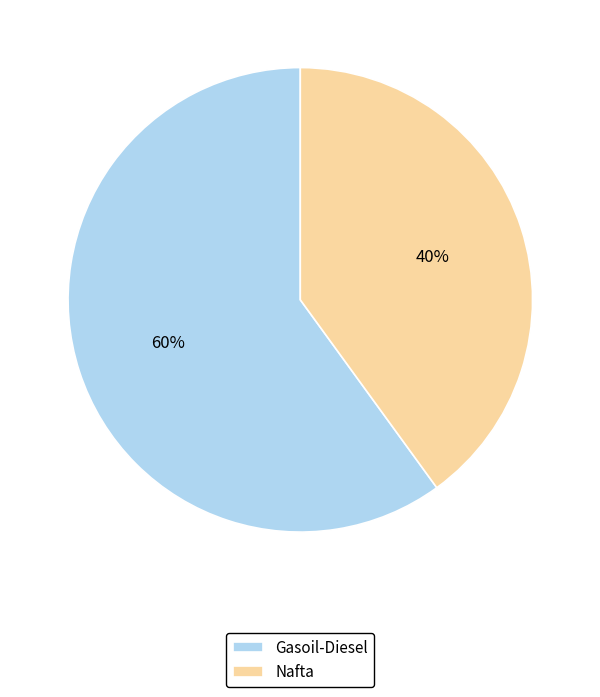

The Nafta slice represents 32% of the pie. True or false?

False